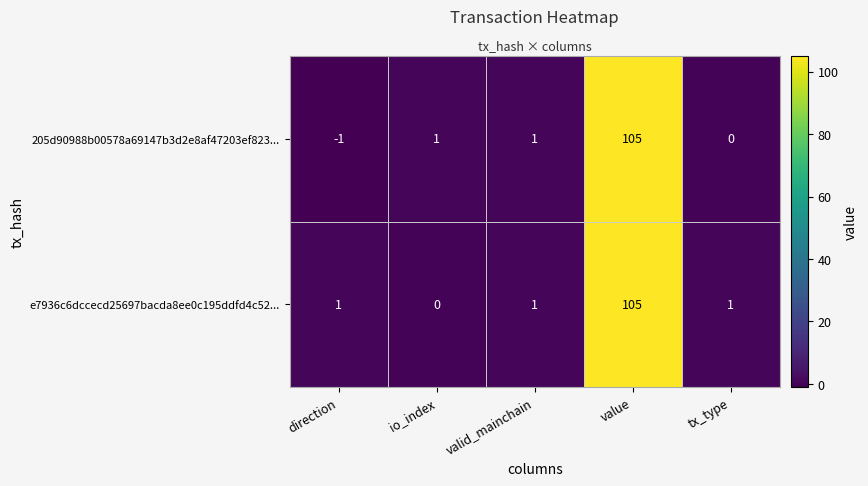

Which series has the largest total across all categories?

e7936c6dccecd25697bacda8ee0c195ddfd4c52...